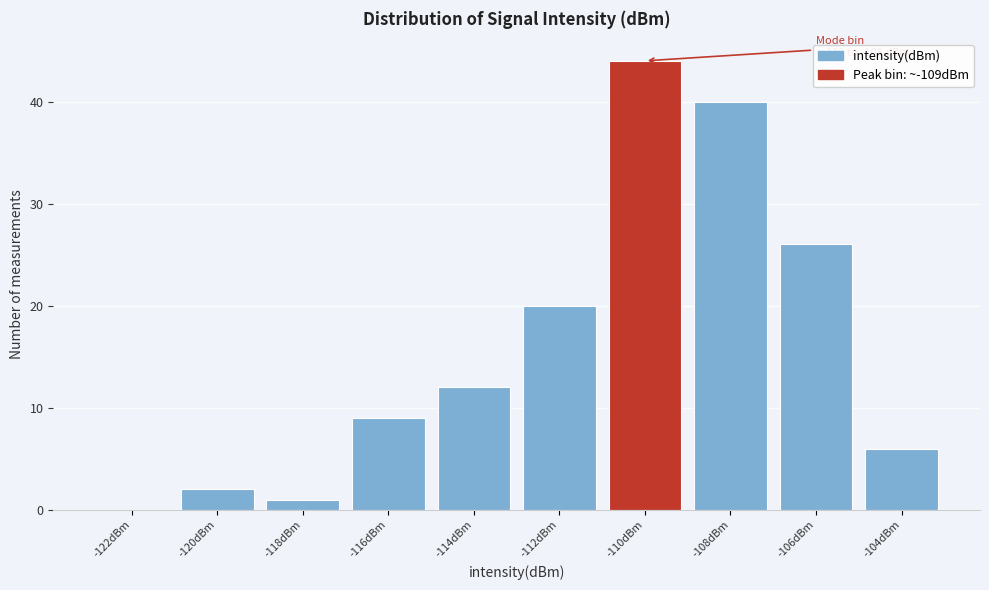

Reading left to right, what are all the values shown in this chart?

-122dBm=0	-120dBm=2	-118dBm=1	-116dBm=9	-114dBm=12	-112dBm=20	-110dBm=44	-108dBm=40	-106dBm=26	-104dBm=6